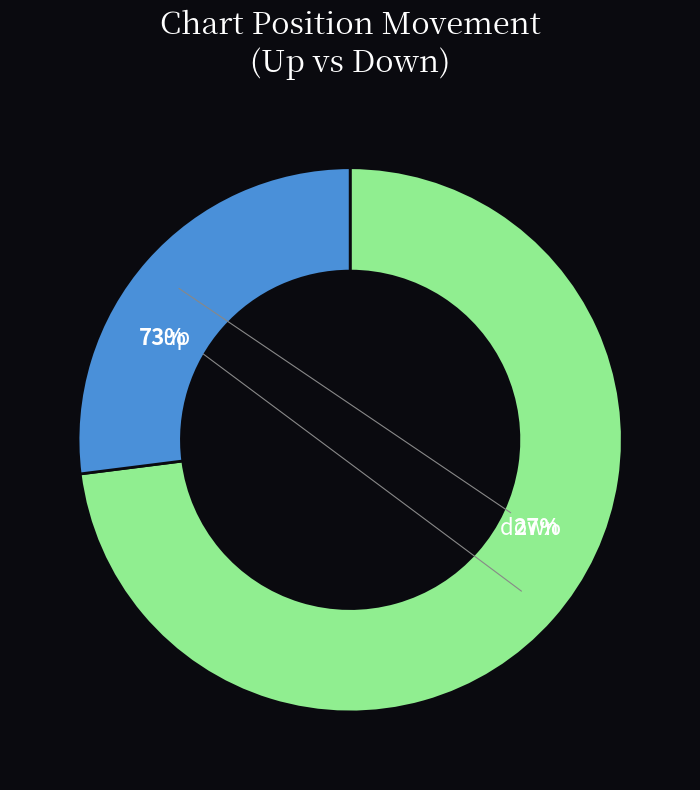

The up slice represents 73% of the pie. True or false?

True